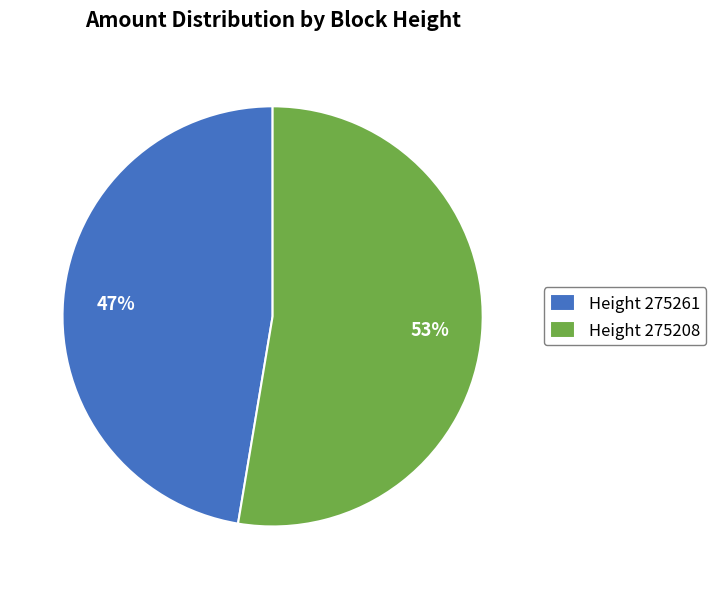

Between Height 275208 and Height 275261, which is larger?

Height 275208